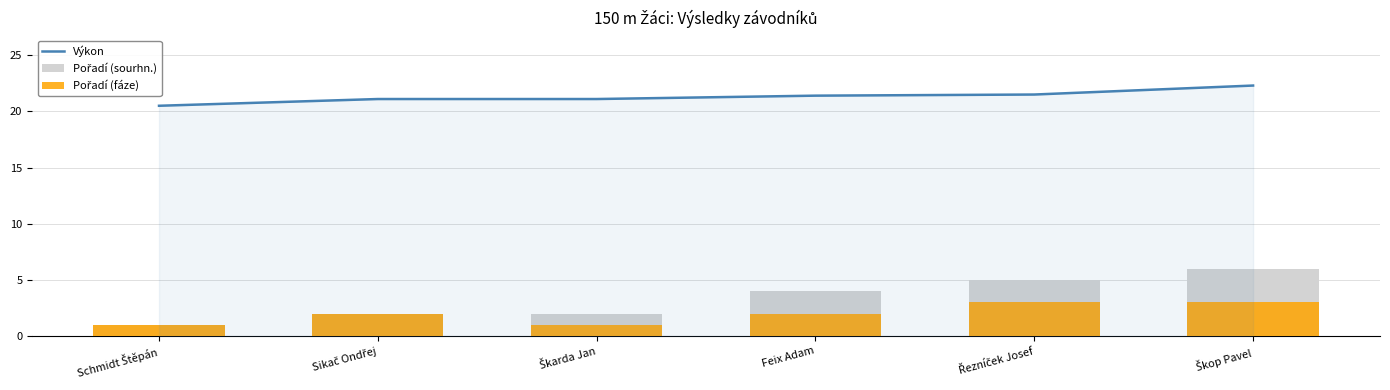

What are all the series names shown in the legend?

Výkon, Pořadí (sourhn.), Pořadí (fáze)